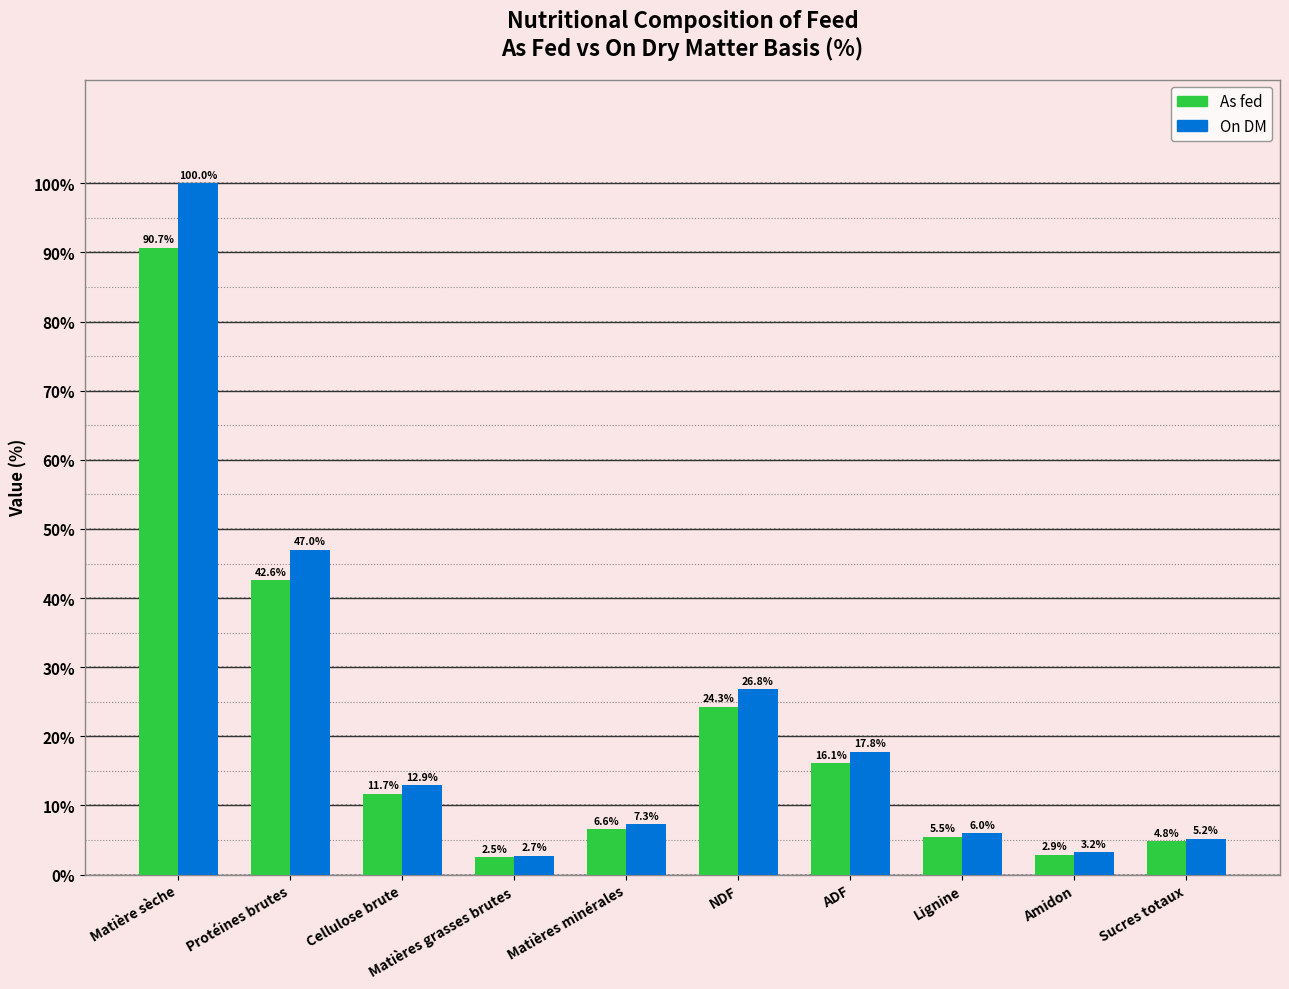

At how many categories does at least one series exceed 50?

1